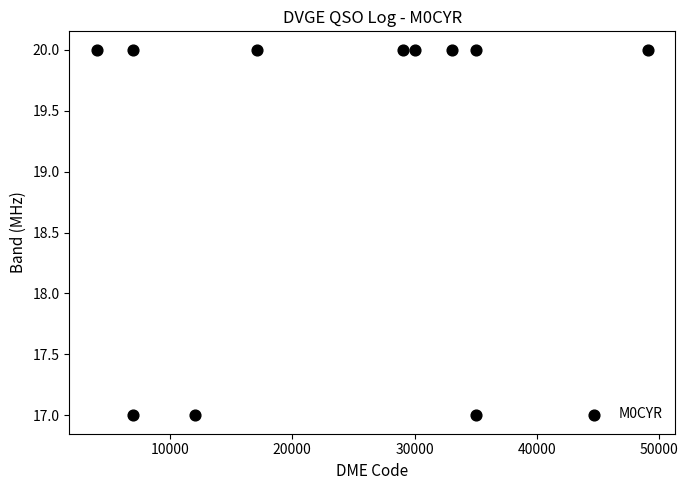

What is the average Y value?

19